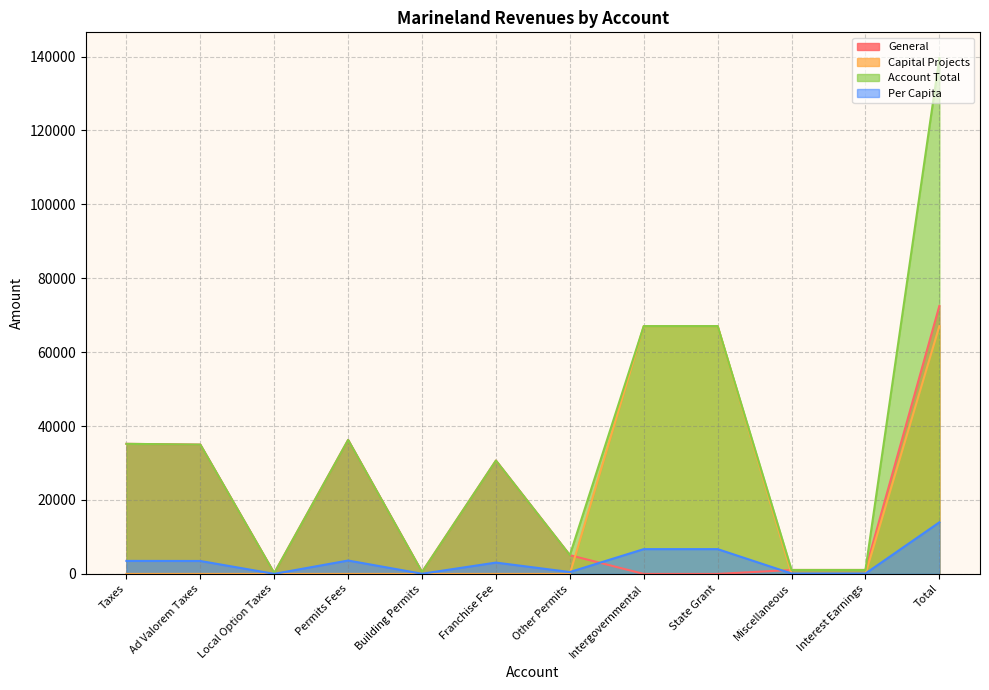

Which series has the largest total across all categories?

Account Total